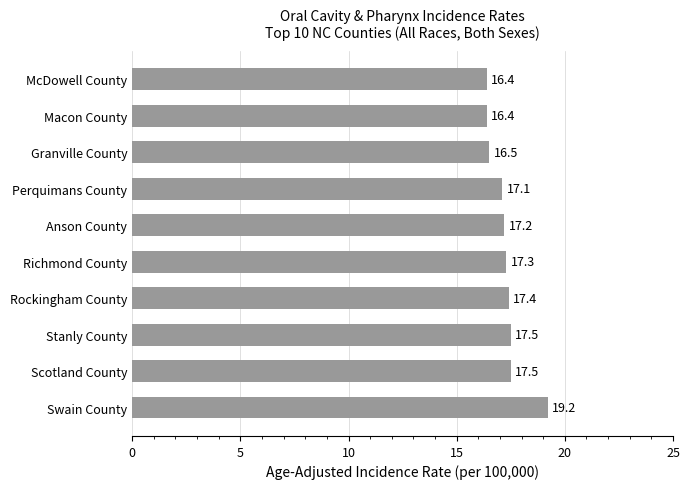

The value at Perquimans County is 28.9. True or false?

False